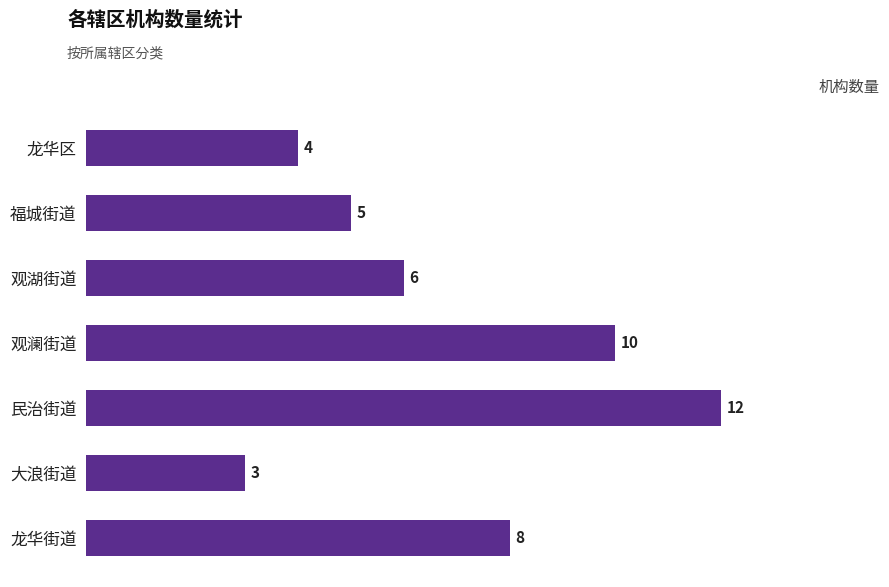

Between 龙华街道 and 民治街道, which is larger?

民治街道